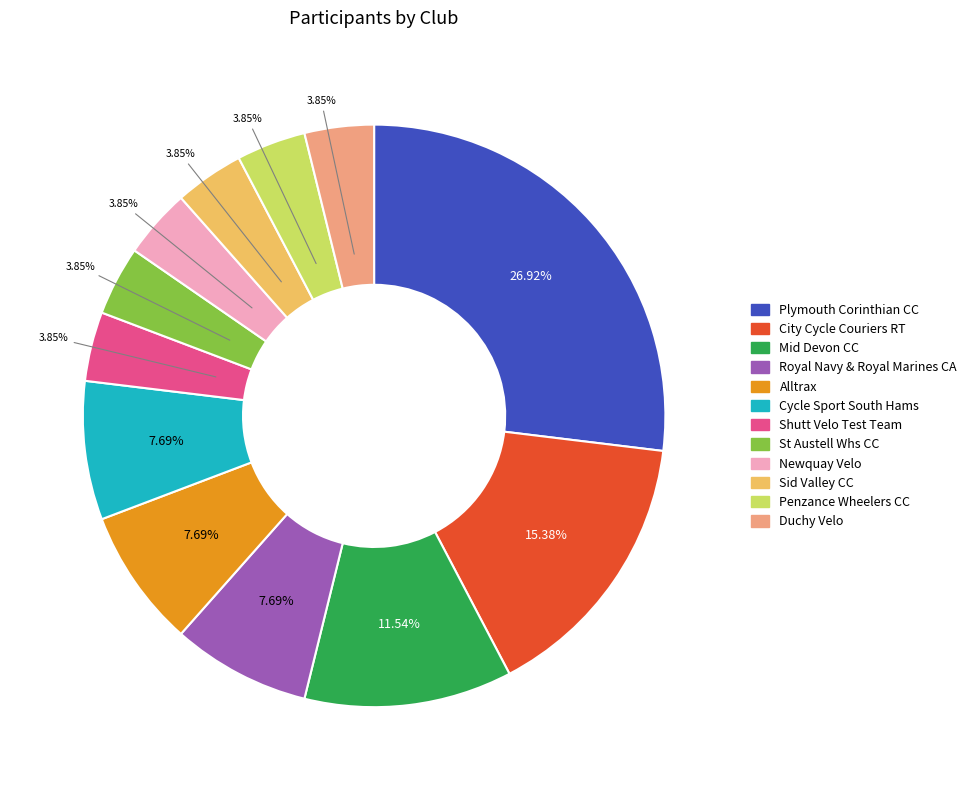

To the nearest percent, what is the average slice percentage?

8%